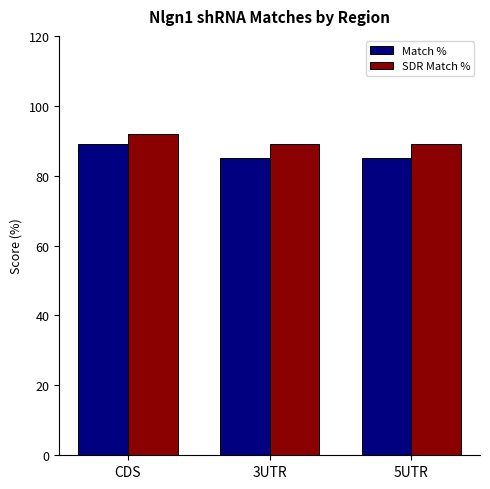

What position from the left is 3UTR?

2